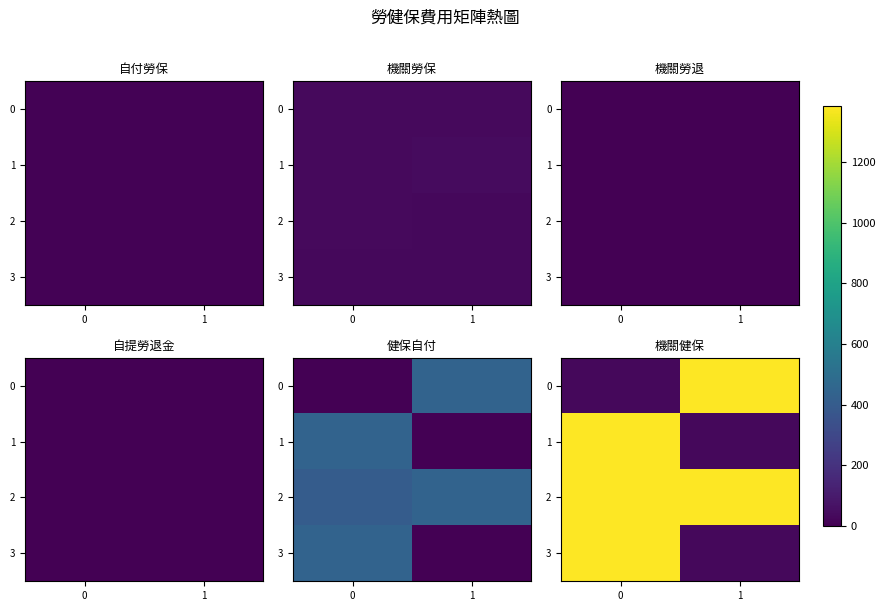

What is the minimum value shown in the chart?

31.6